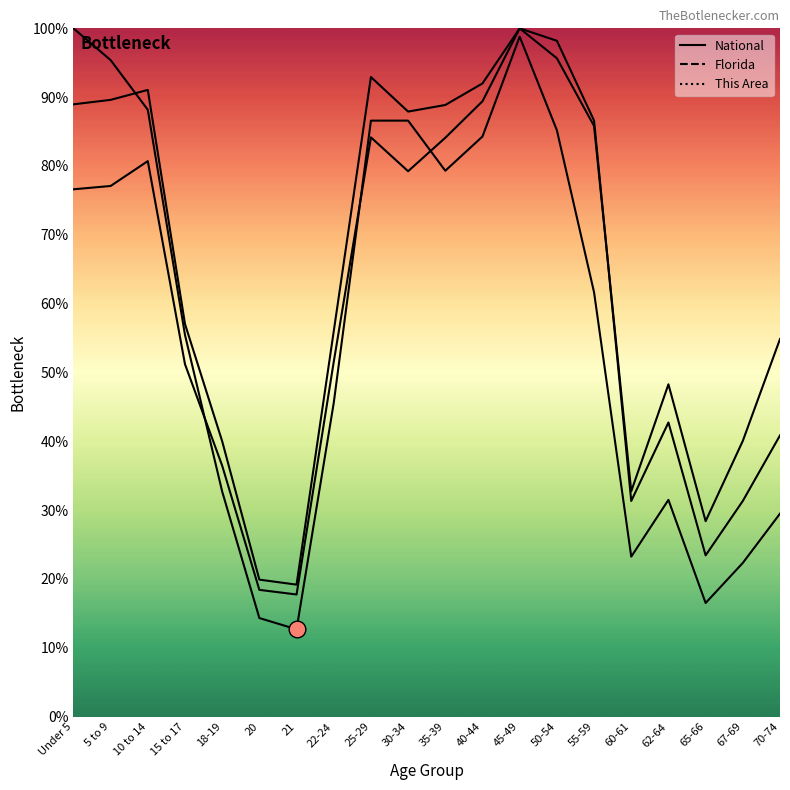

How many interior local valleys does the National series have?

4